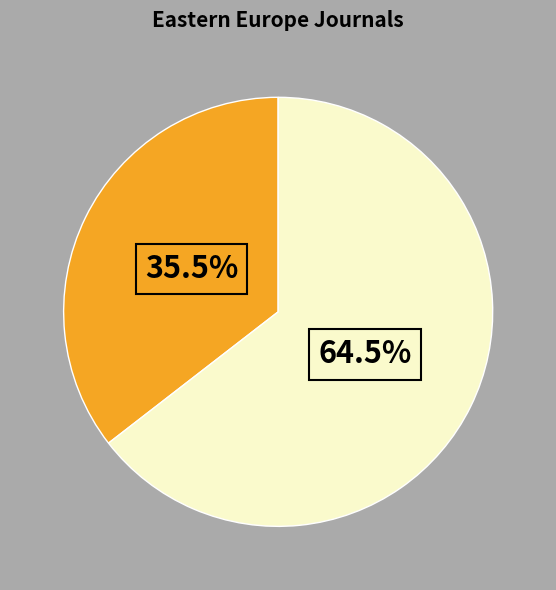

Is there any slice that represents more than half of the pie?

Yes